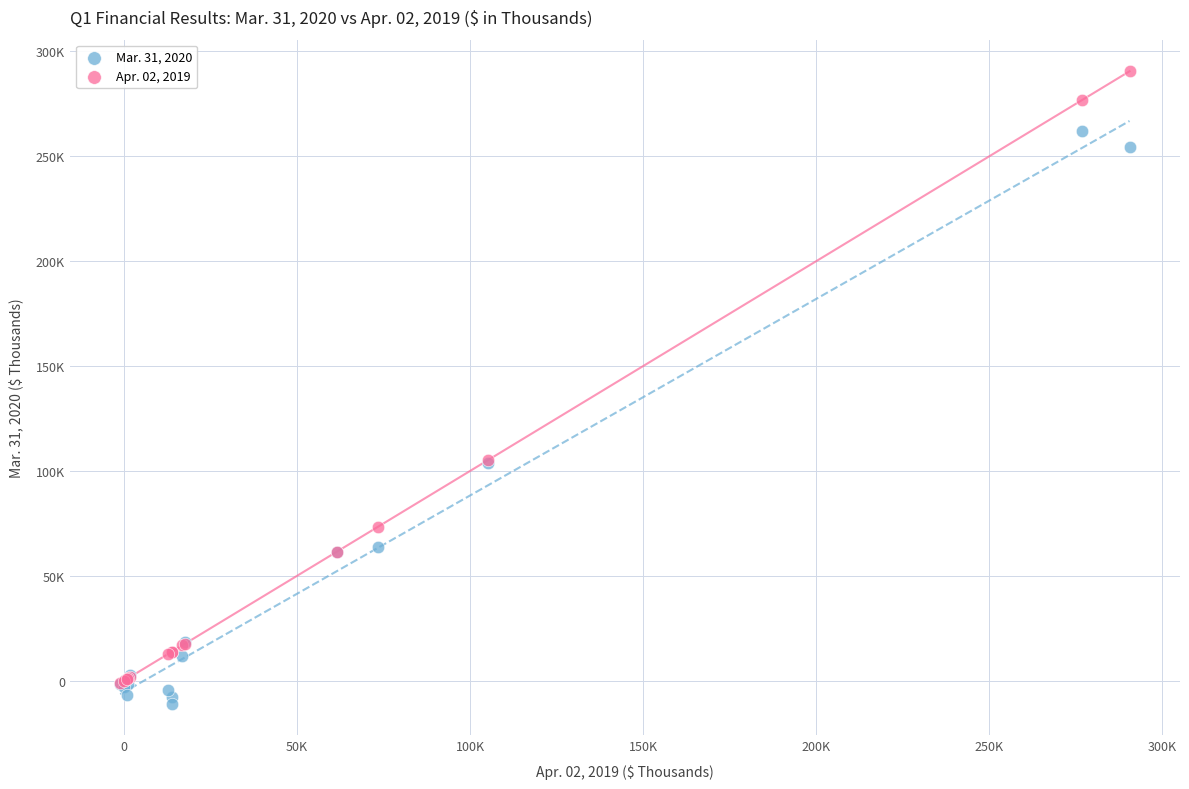

Which series has the widest spread of Y values?

Apr. 02, 2019